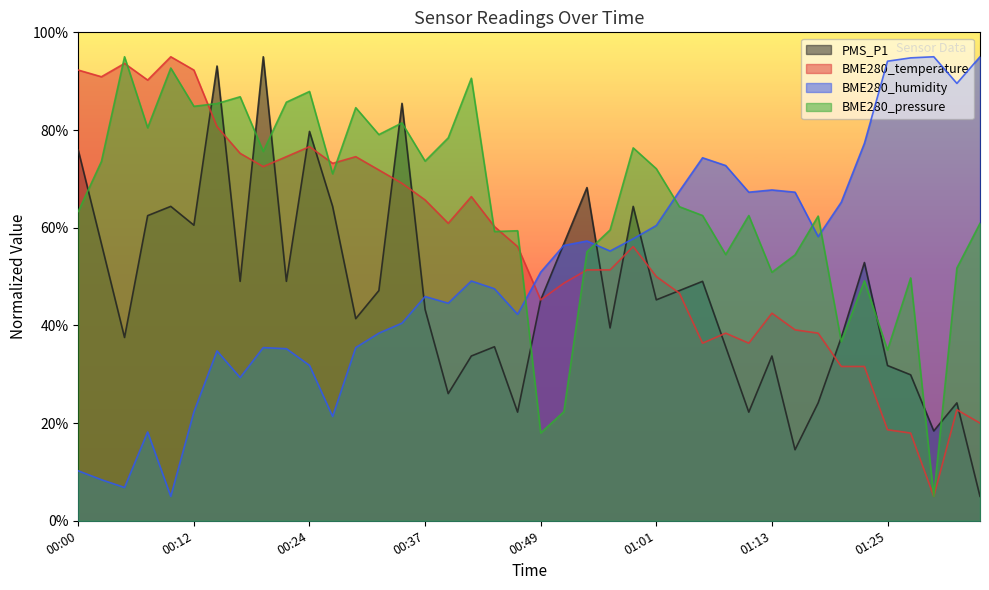

The value of BME280_pressure at 01:33 is 33.7. True or false?

False